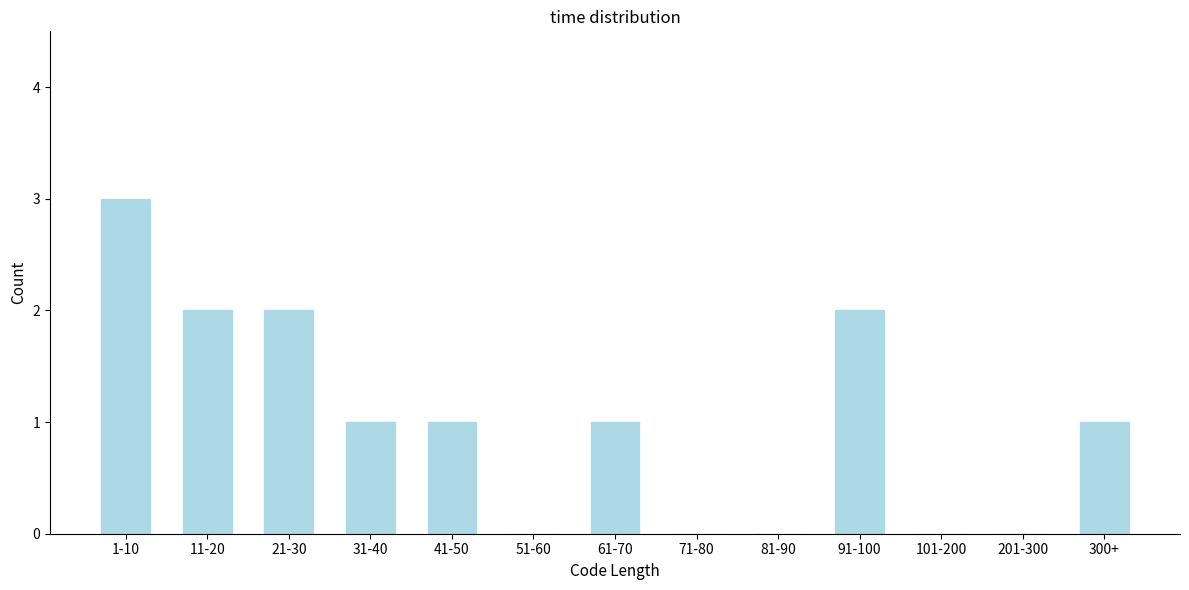

Reading left to right, extract all data points from this chart.

1-10=3	11-20=2	21-30=2	31-40=1	41-50=1	51-60=0	61-70=1	71-80=0	81-90=0	91-100=2	101-200=0	201-300=0	300+=1